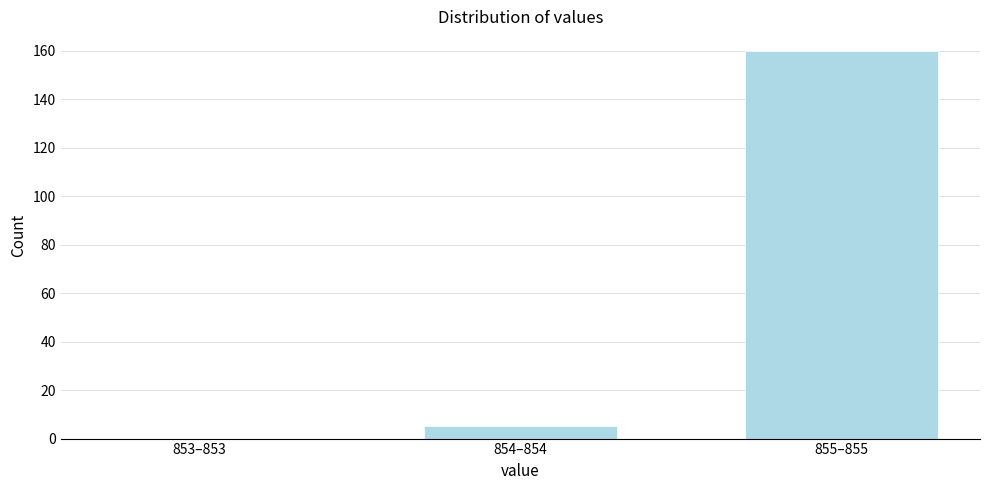

Reading right to left, transcribe all the data shown in this chart.

855–855=160	854–854=5	853–853=0